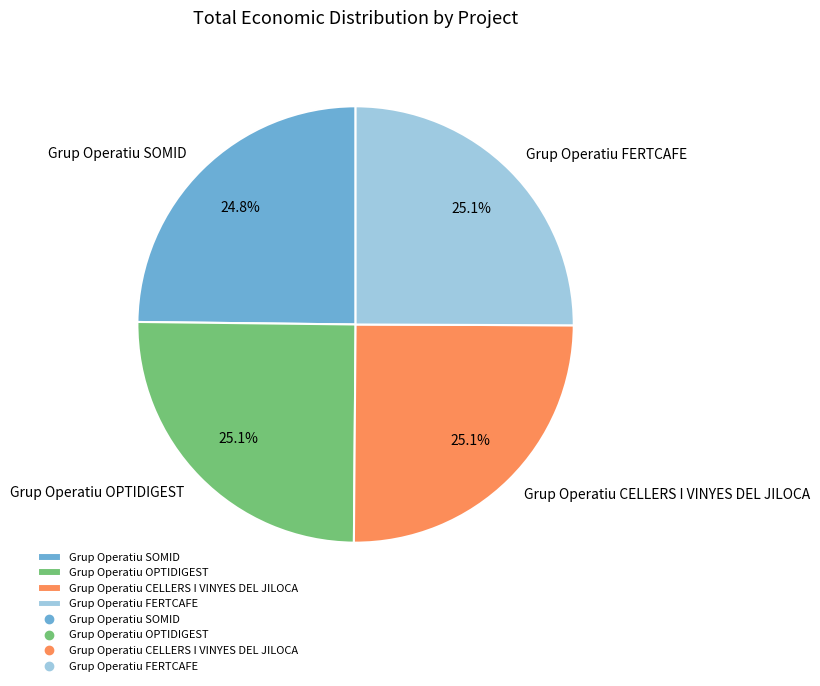

What is the ratio of the value at Grup Operatiu OPTIDIGEST to the value at Grup Operatiu SOMID?

1.0